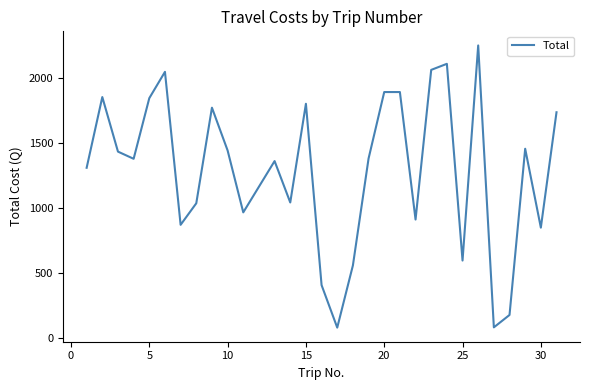

What is the difference between the maximum and minimum values?

2164.5